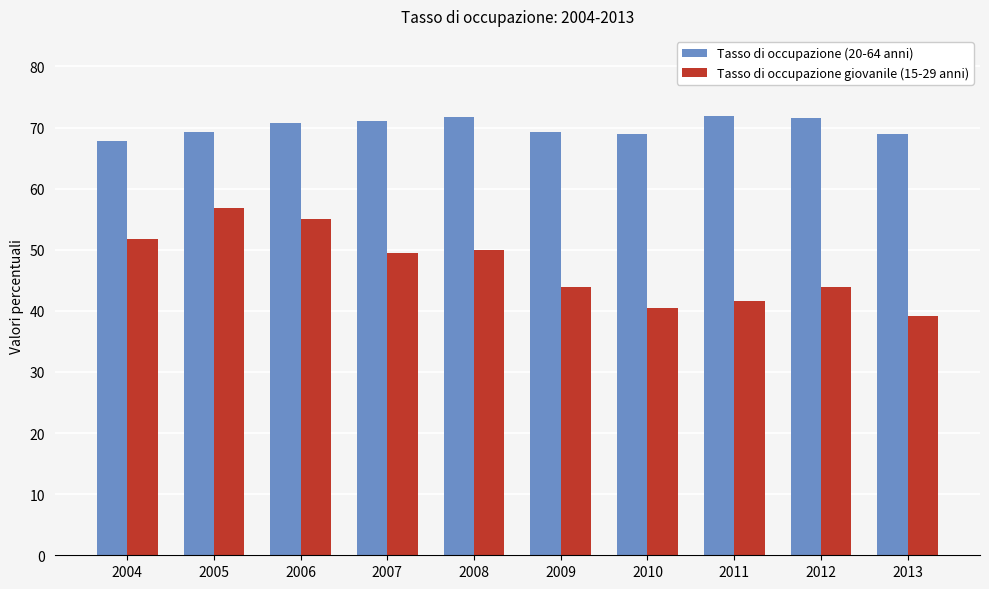

What is the maximum value for Tasso di occupazione (20-64 anni)?

71.9